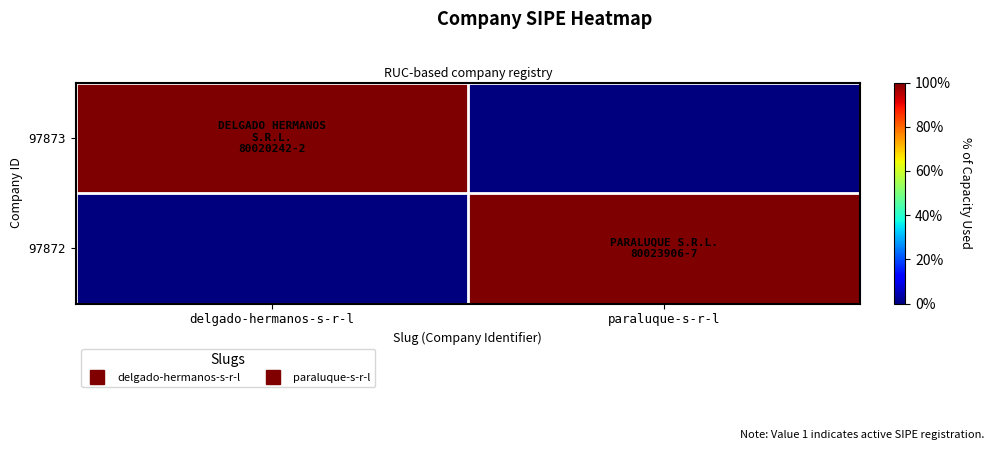

Which has a higher value, paraluque-s-r-l or delgado-hermanos-s-r-l?

delgado-hermanos-s-r-l